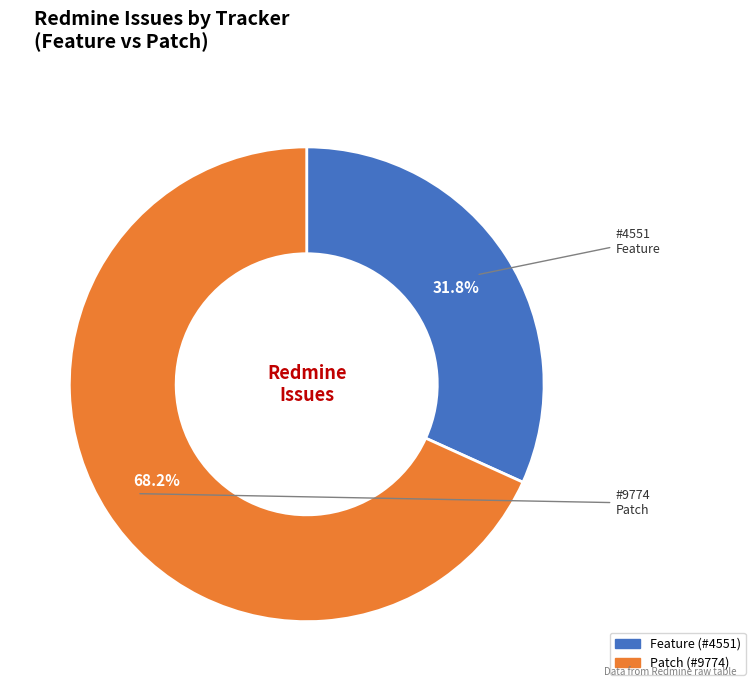

Which has a higher value, Feature or Patch?

Patch